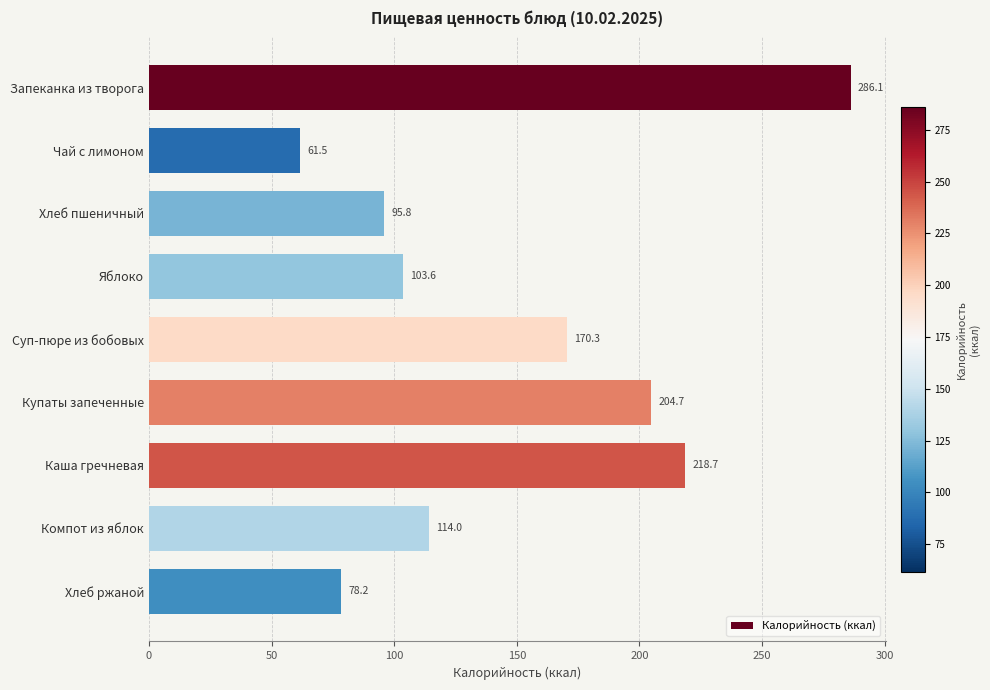

List the labels in order of value, smallest first.

Чай с лимоном, Хлеб ржаной, Хлеб пшеничный, Яблоко, Компот из яблок, Суп-пюре из бобовых, Купаты запеченные, Каша гречневая, Запеканка из творога